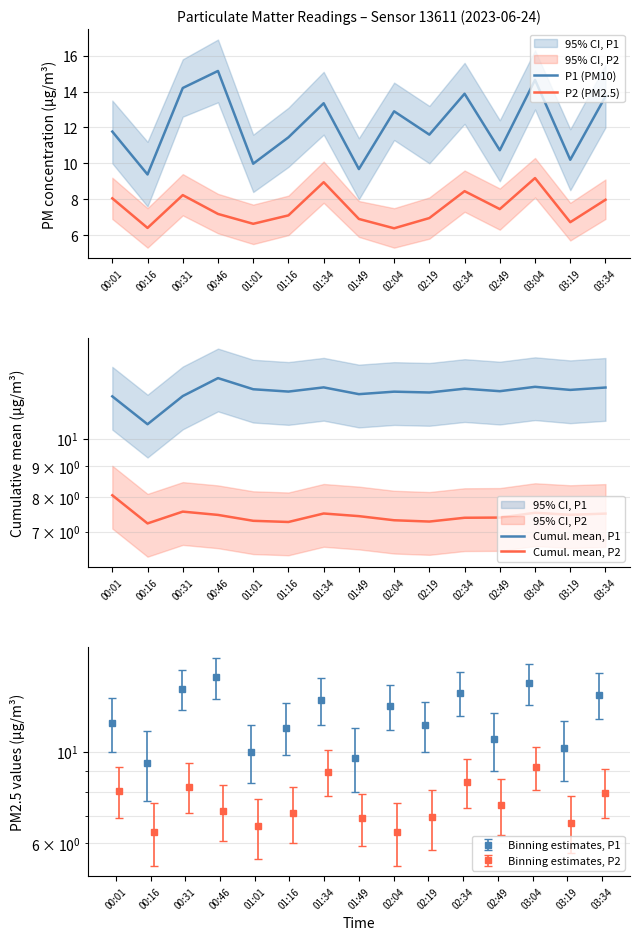

At which category is the sum across all series the highest?

03:04